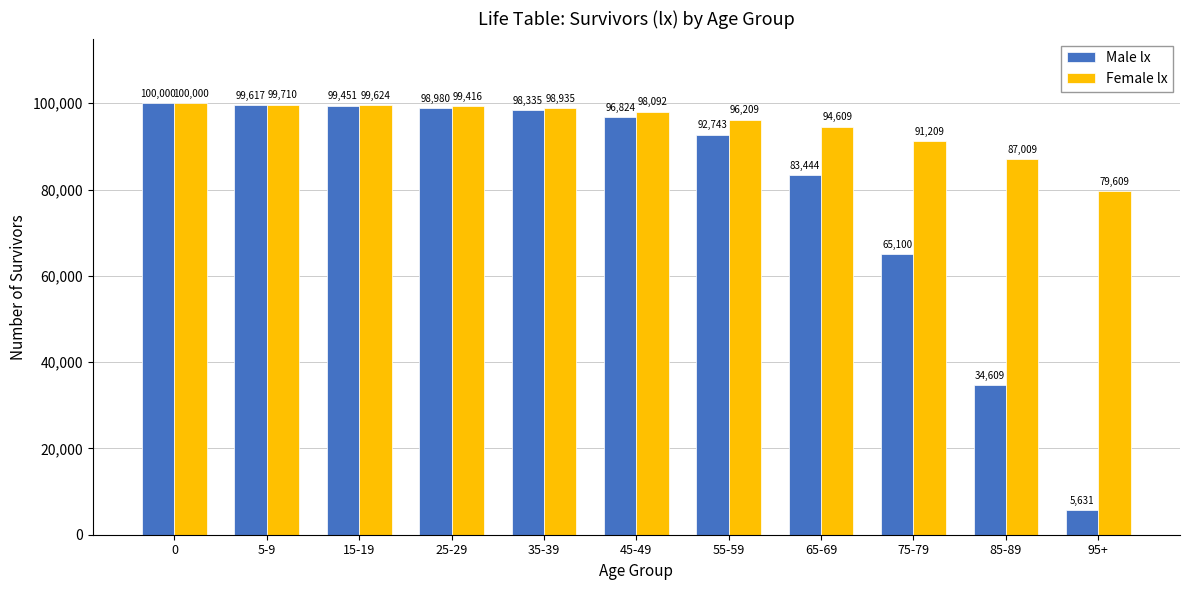

Which series has the largest total across all categories?

Female lx